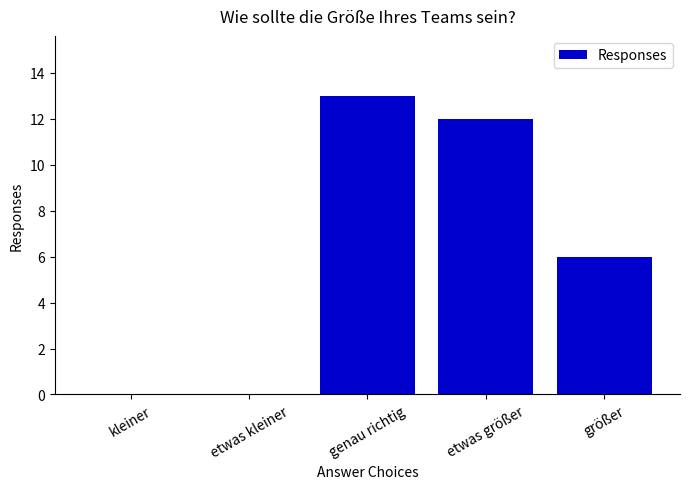

Approximately how many times larger is the value at größer compared to genau richtig?

0.5